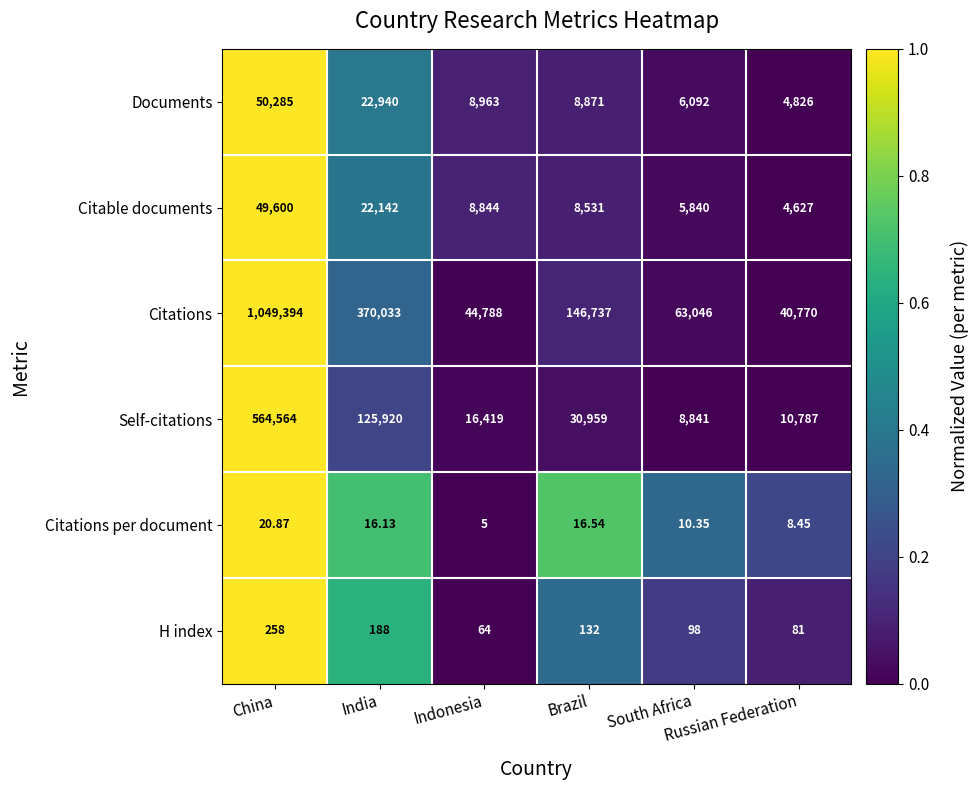

Which series has the largest total across all categories?

Citations